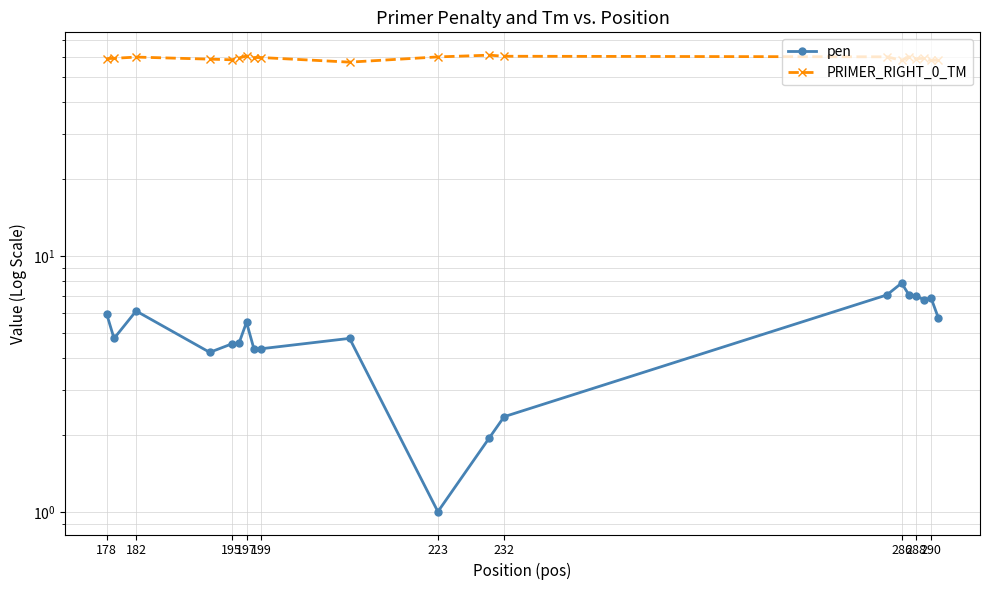

How many interior local peaks does the PRIMER_RIGHT_0_TM series have?

6